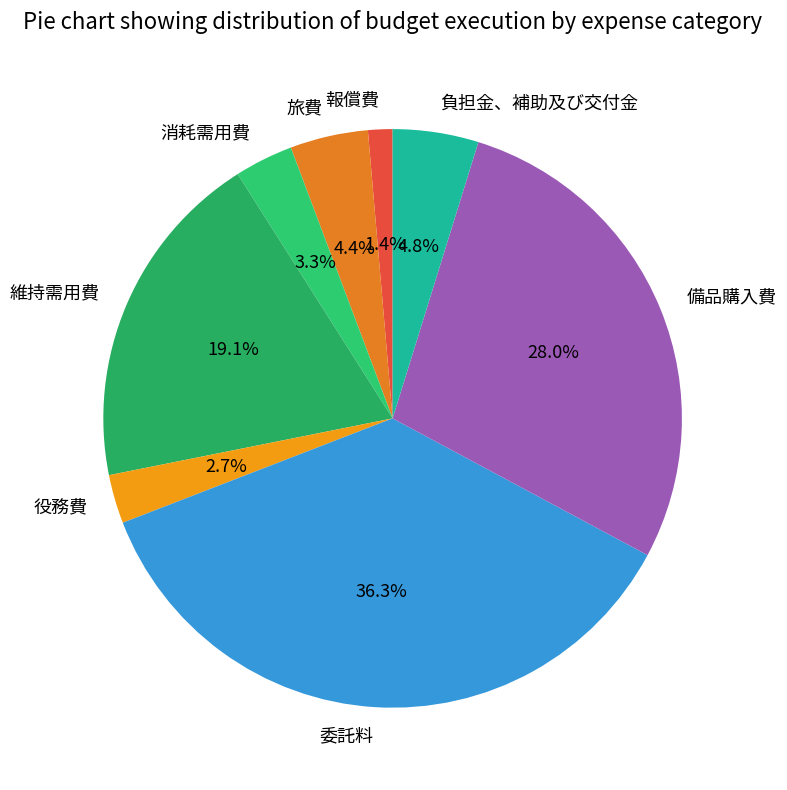

To the nearest percent, what percentage of the pie is 備品購入費?

28%